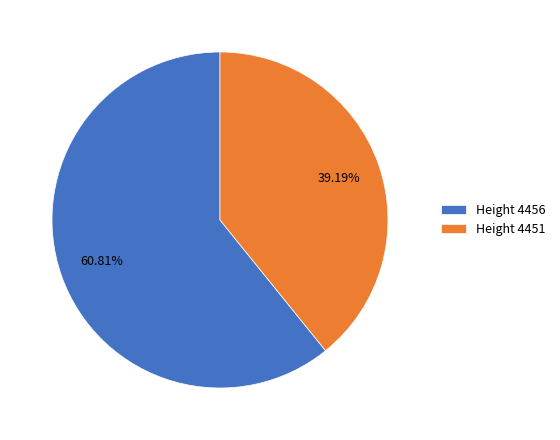

How many segments does this pie chart have?

2